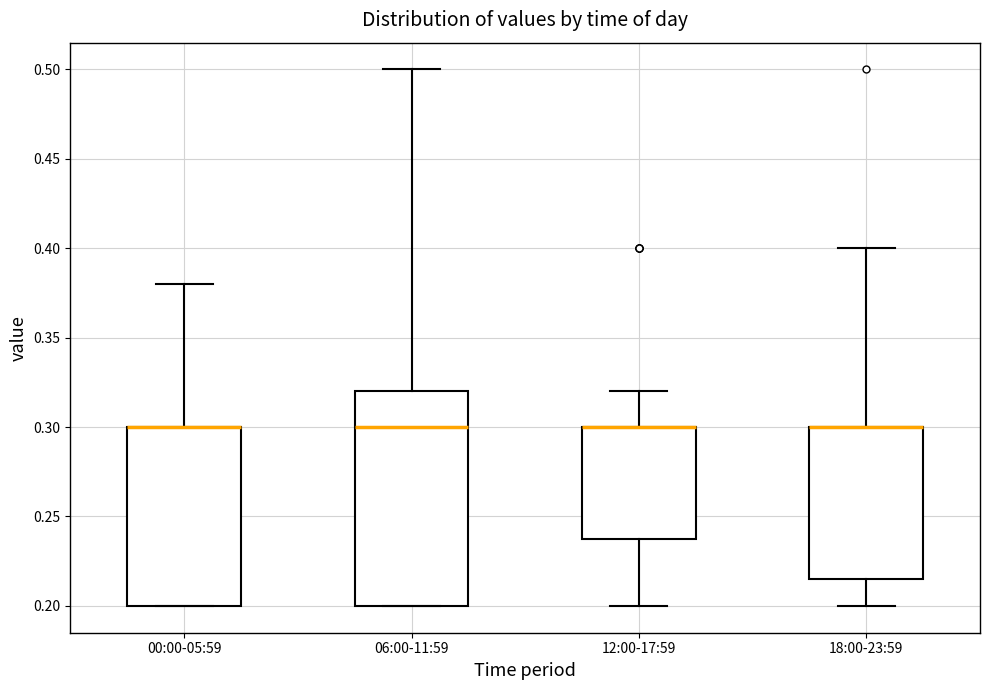

Comparing the boxes themselves (not the whiskers), which one is the tallest?

06:00-11:59